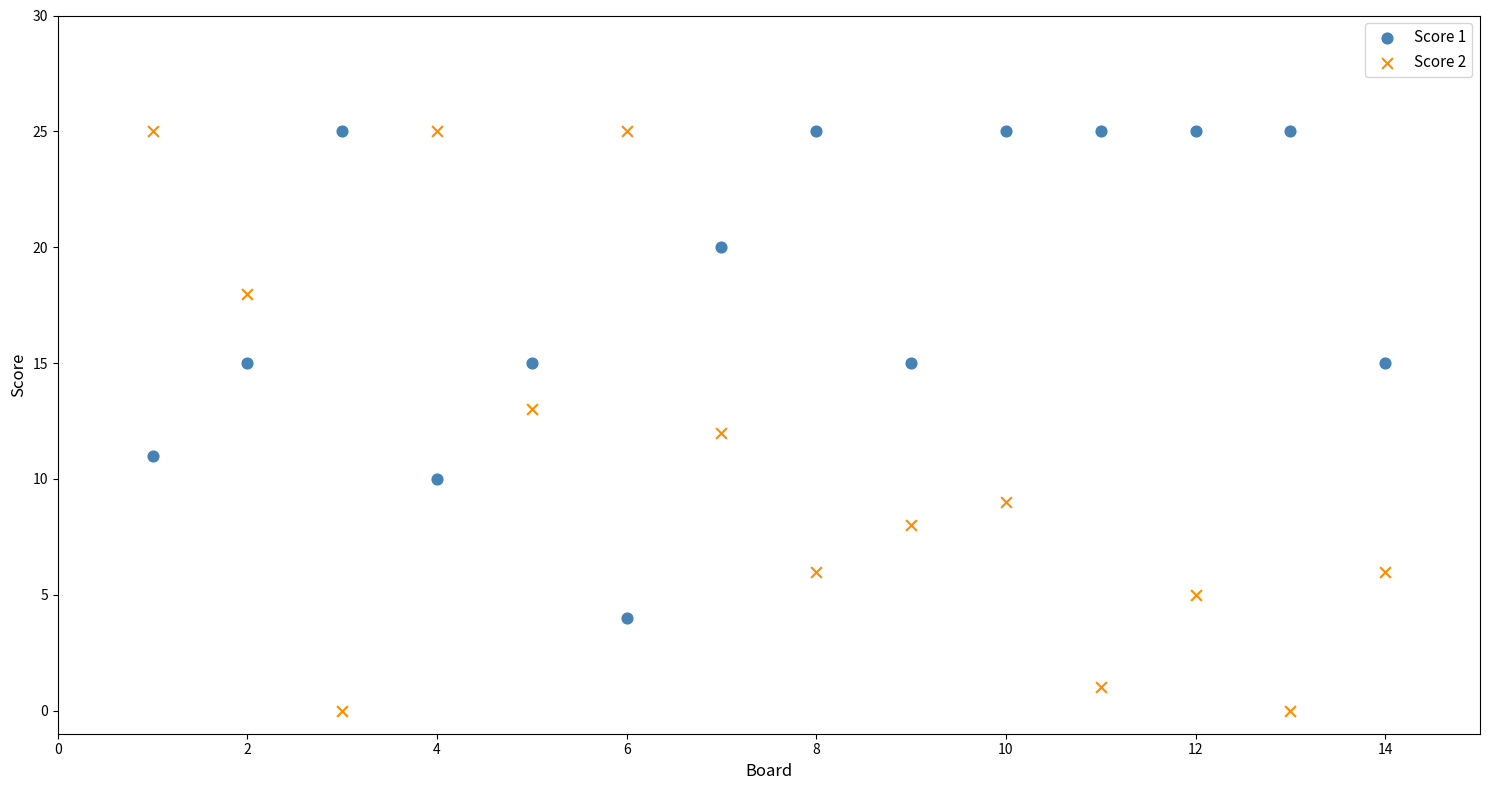

Across all data points, what is the range of X values (max minus min)?

13